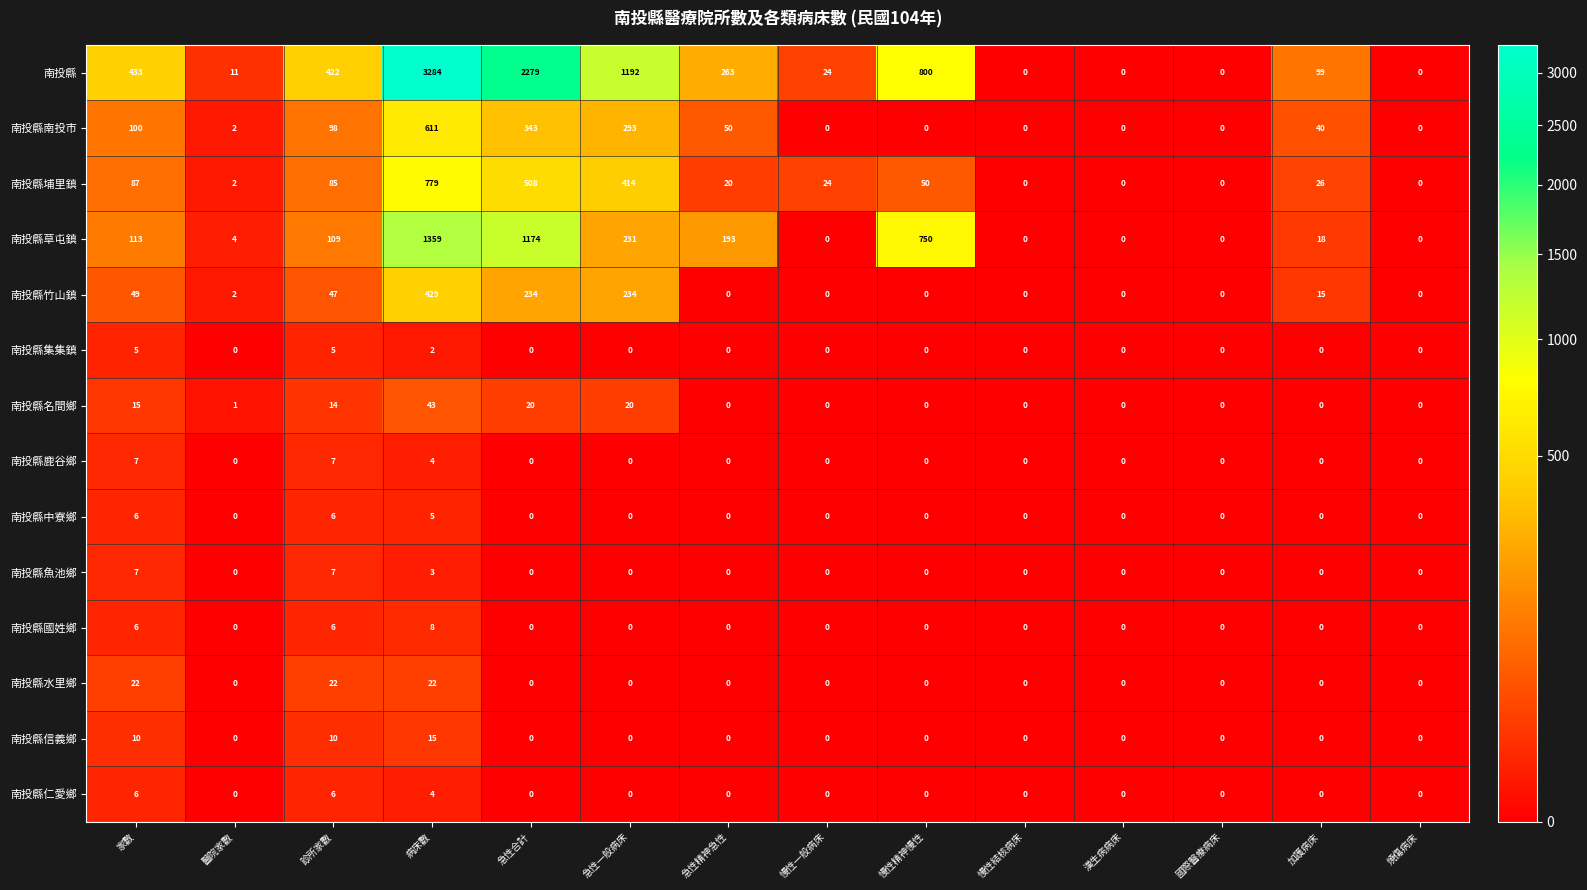

What is the difference between the maximum and minimum values in the 南投縣名間鄉 series?

43